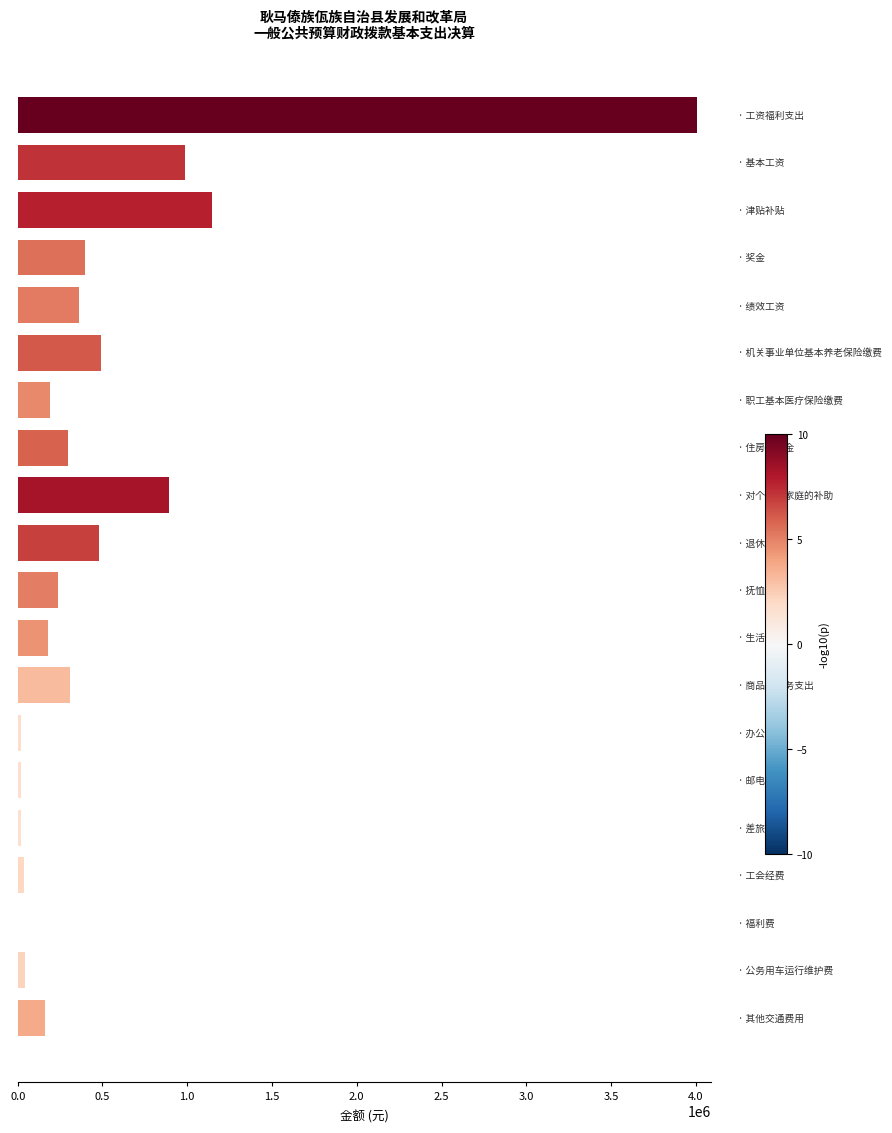

What is the maximum value shown in the chart?

4007665.8